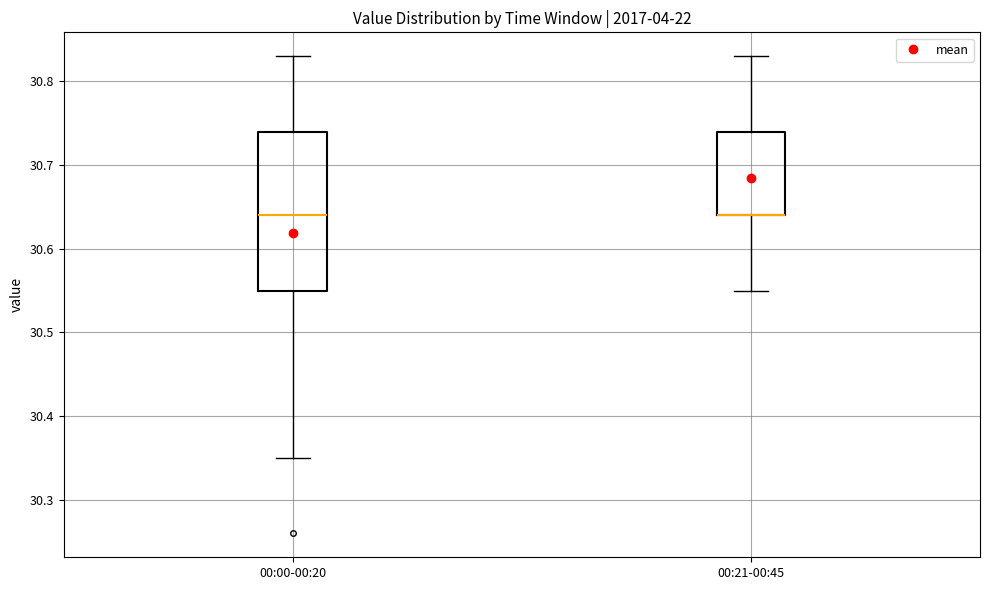

Where is the upper edge of the box for 00:21-00:45 on the y-axis? The values are not printed on the chart, so give them approximately, as read against the axis.

30.74